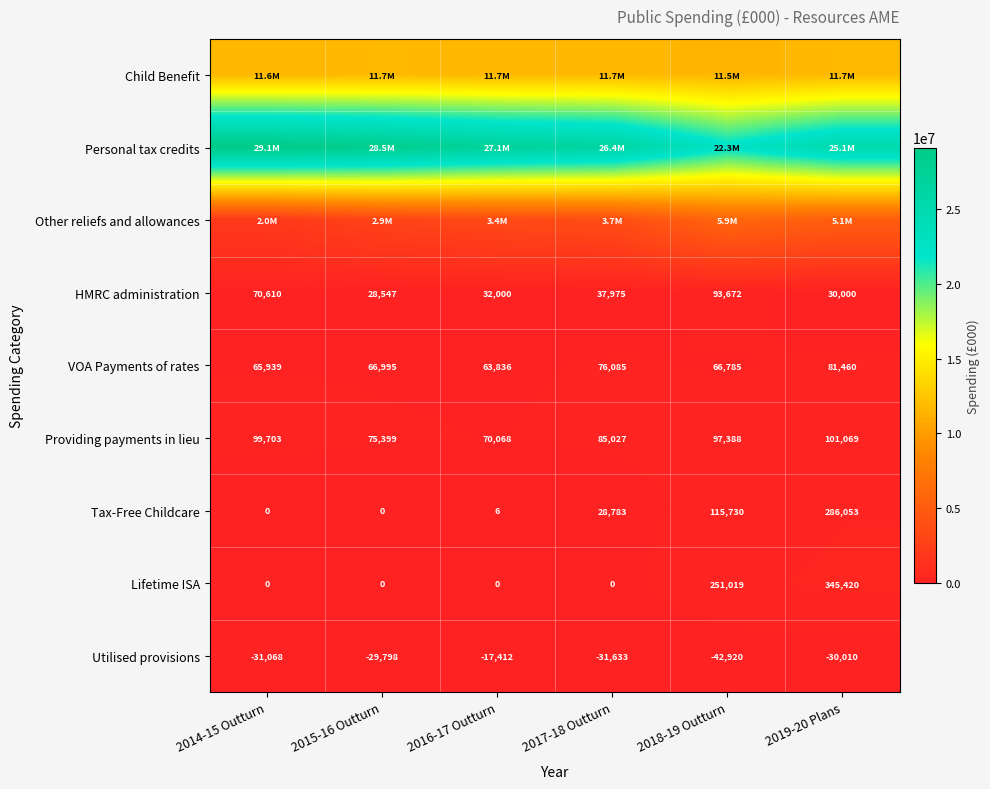

Is it true that Tax-Free Childcare equals 115730 at 2018-19 Outturn?

True